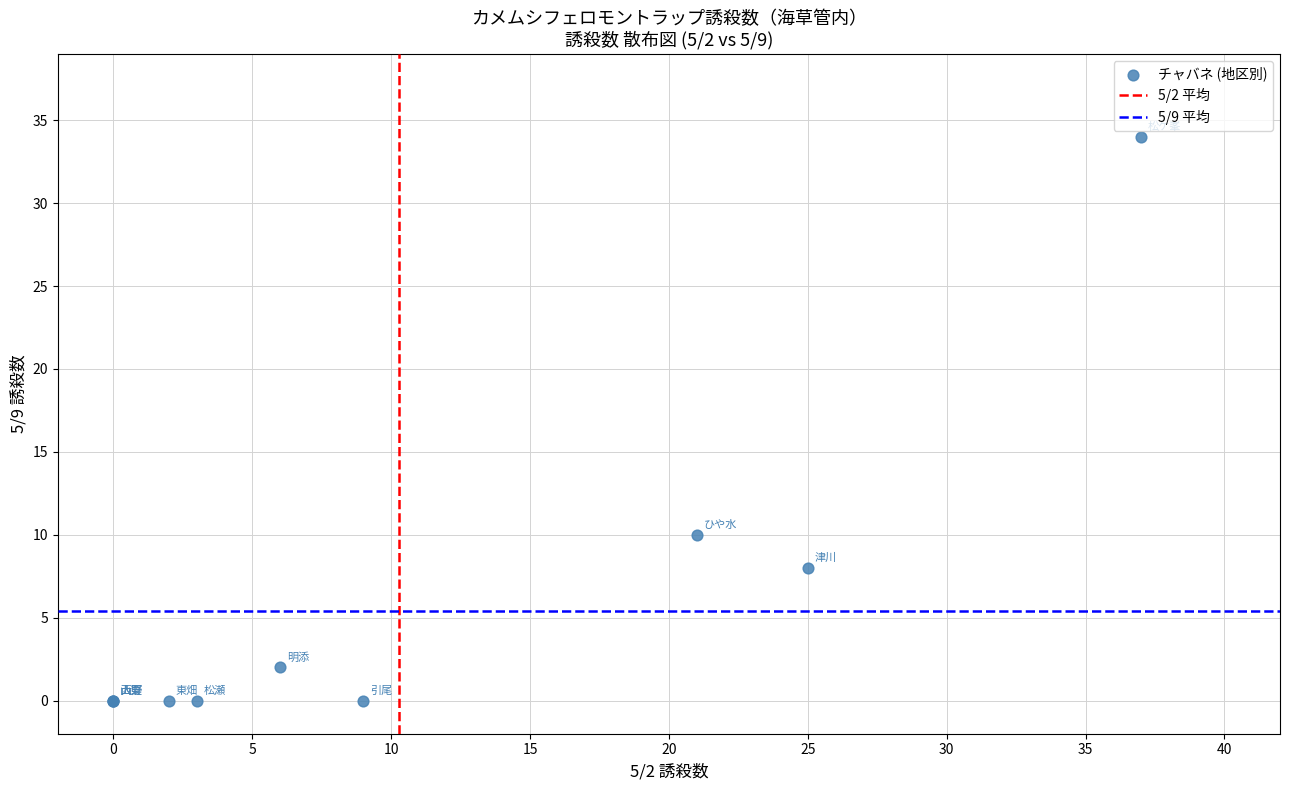

What Y value in the scatter plot is closest to 17?

10